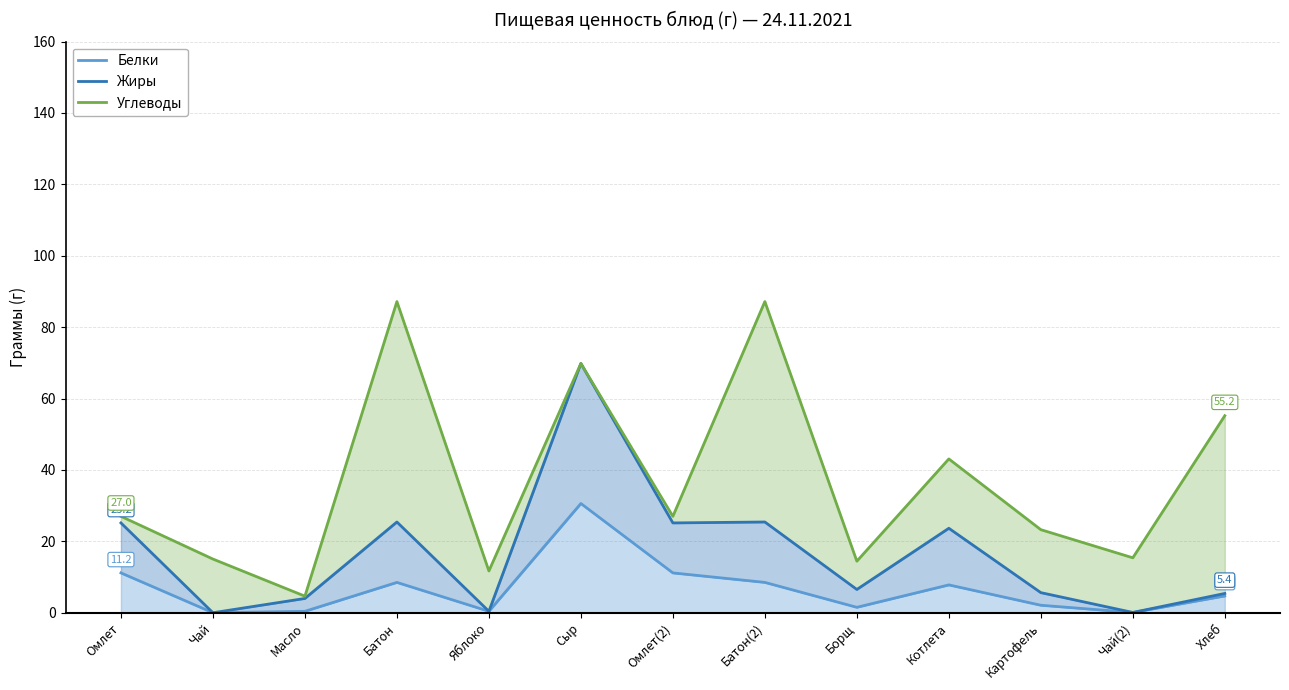

Reading right to left, list all the values displayed in this chart.

Белки: 4.7	0.1	2.1	7.8	1.5	8.5	11.2	30.6	0.4	8.5	0.4	0.0	11.2
Жиры: 5.4	0.1	5.6	23.7	6.5	25.4	25.2	69.8	0.4	25.4	4.0	0.0	25.2
Углеводы: 55.2	15.4	23.3	43.1	14.4	87.2	27.0	69.8	11.7	87.2	4.6	15.0	27.0